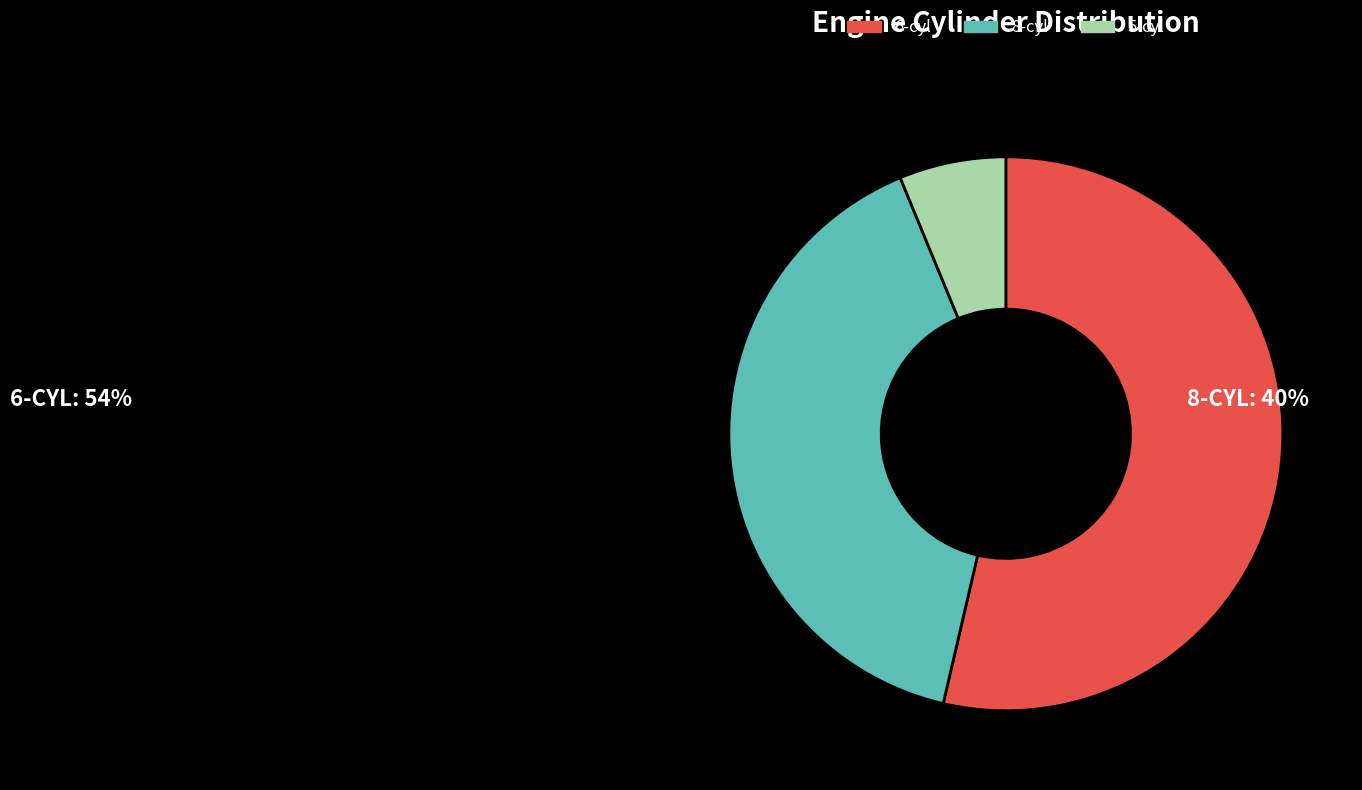

Which category has the biggest portion of the pie?

6-cyl